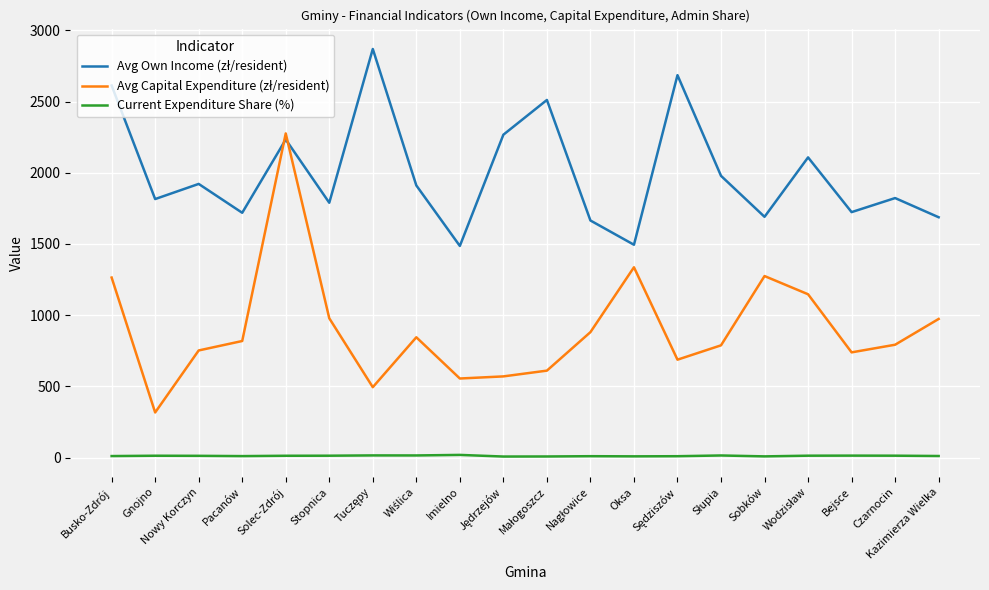

What is the greatest value displayed?

2869.7